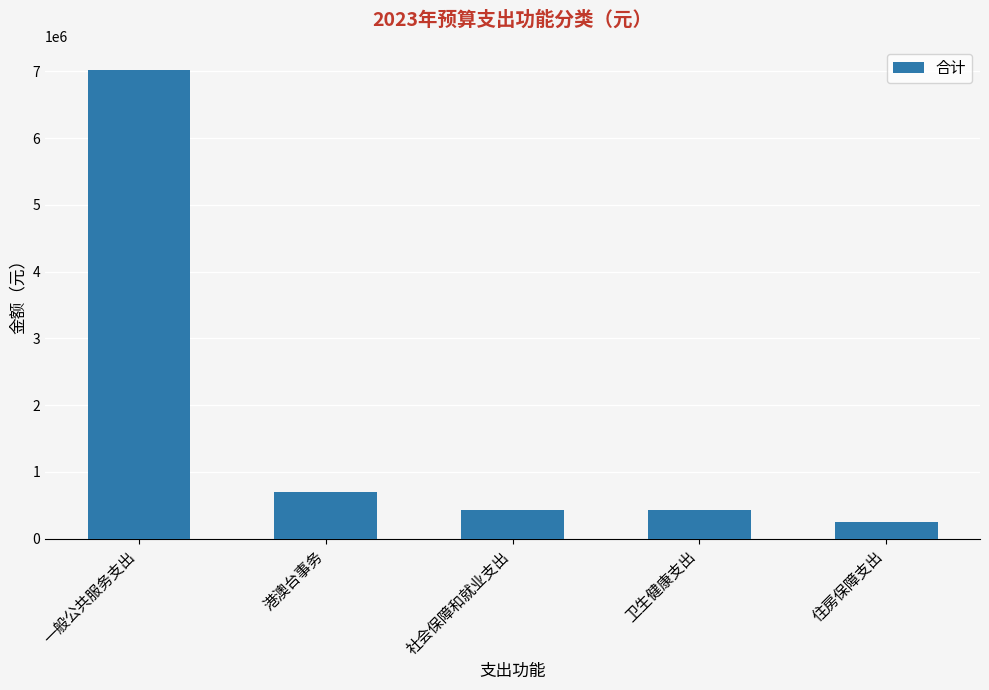

Where is the data nearest to the value 3636813?

港澳台事务